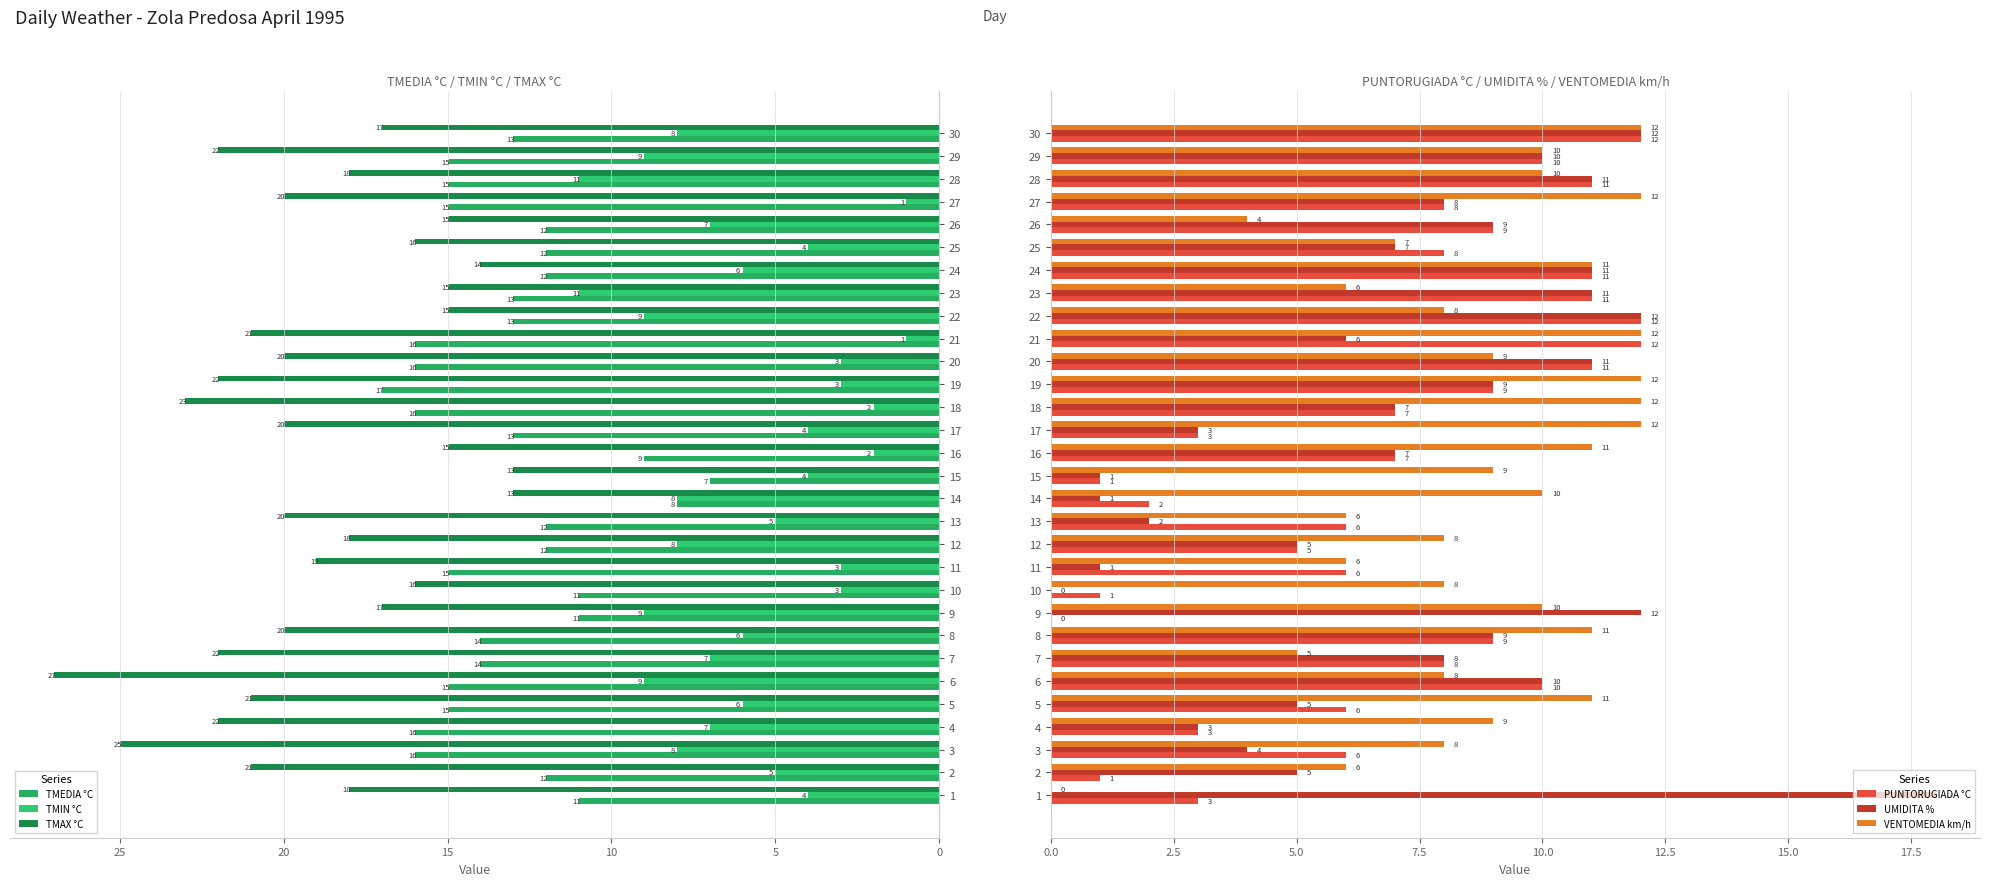

The VENTOMEDIA km/h series shows 6 at 23. True or false?

True